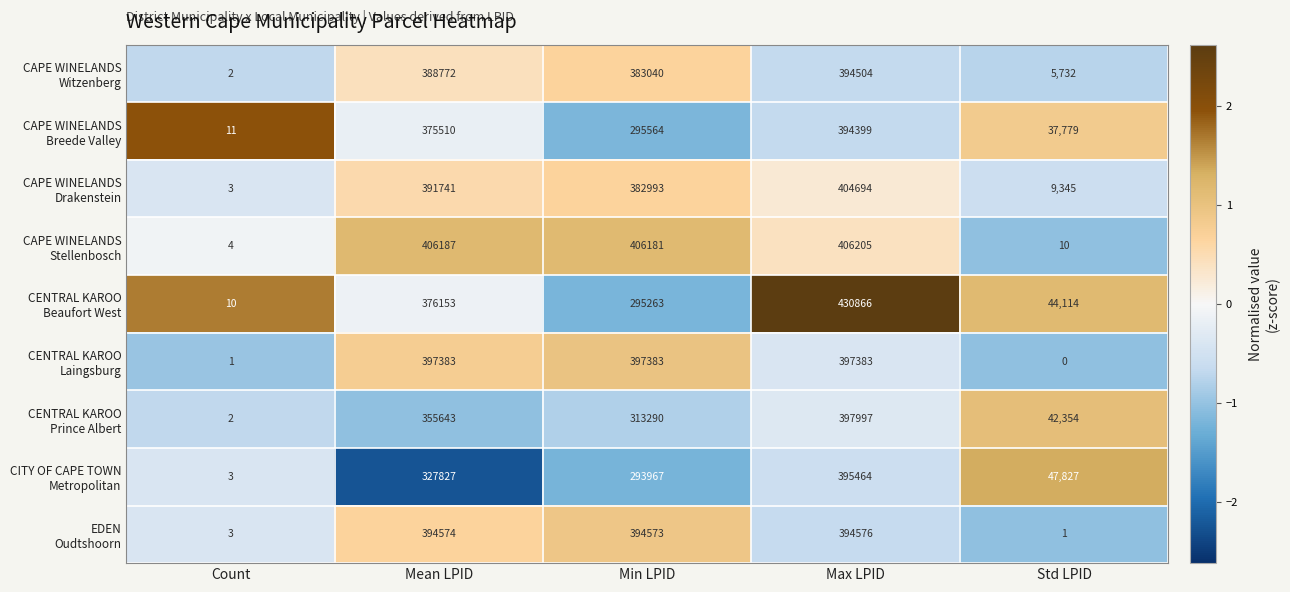

Which category has the lowest value across all series?

Std LPID